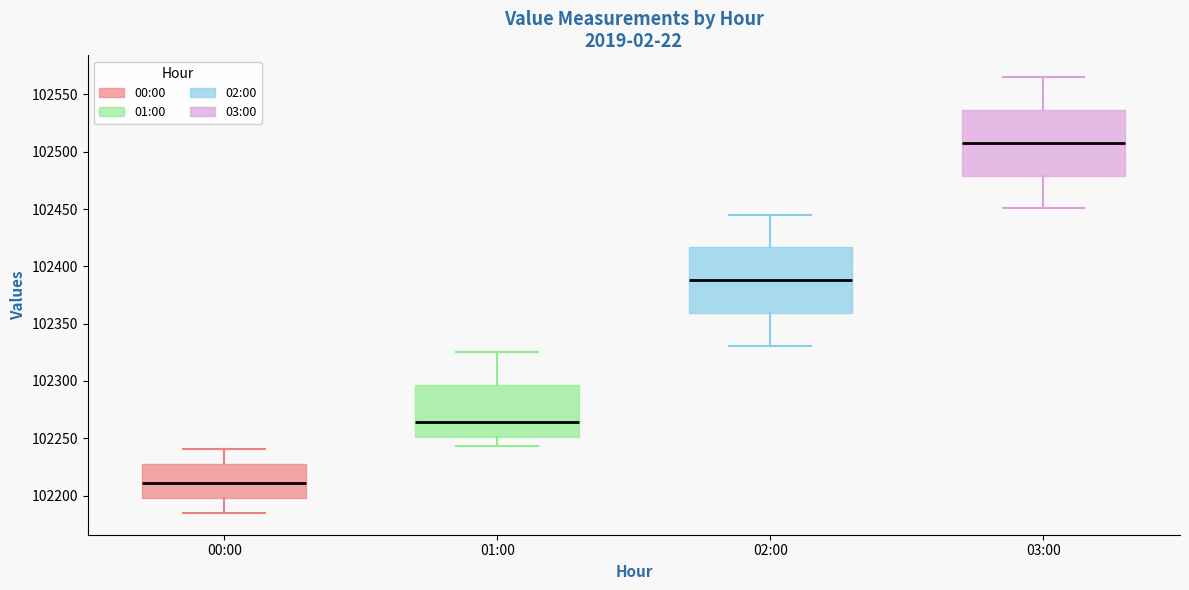

Which box's median line is the lowest?

00:00